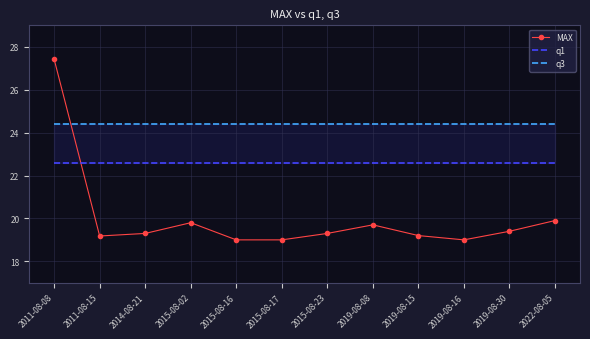

At which category is the sum across all series the highest?

2011-08-08